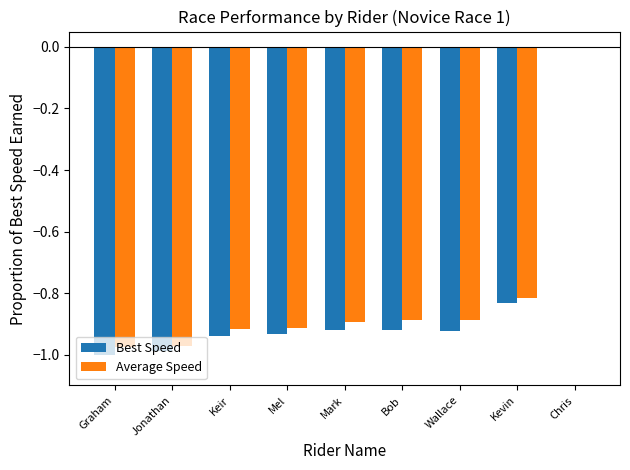

At which category is the sum across all series the highest?

Chris